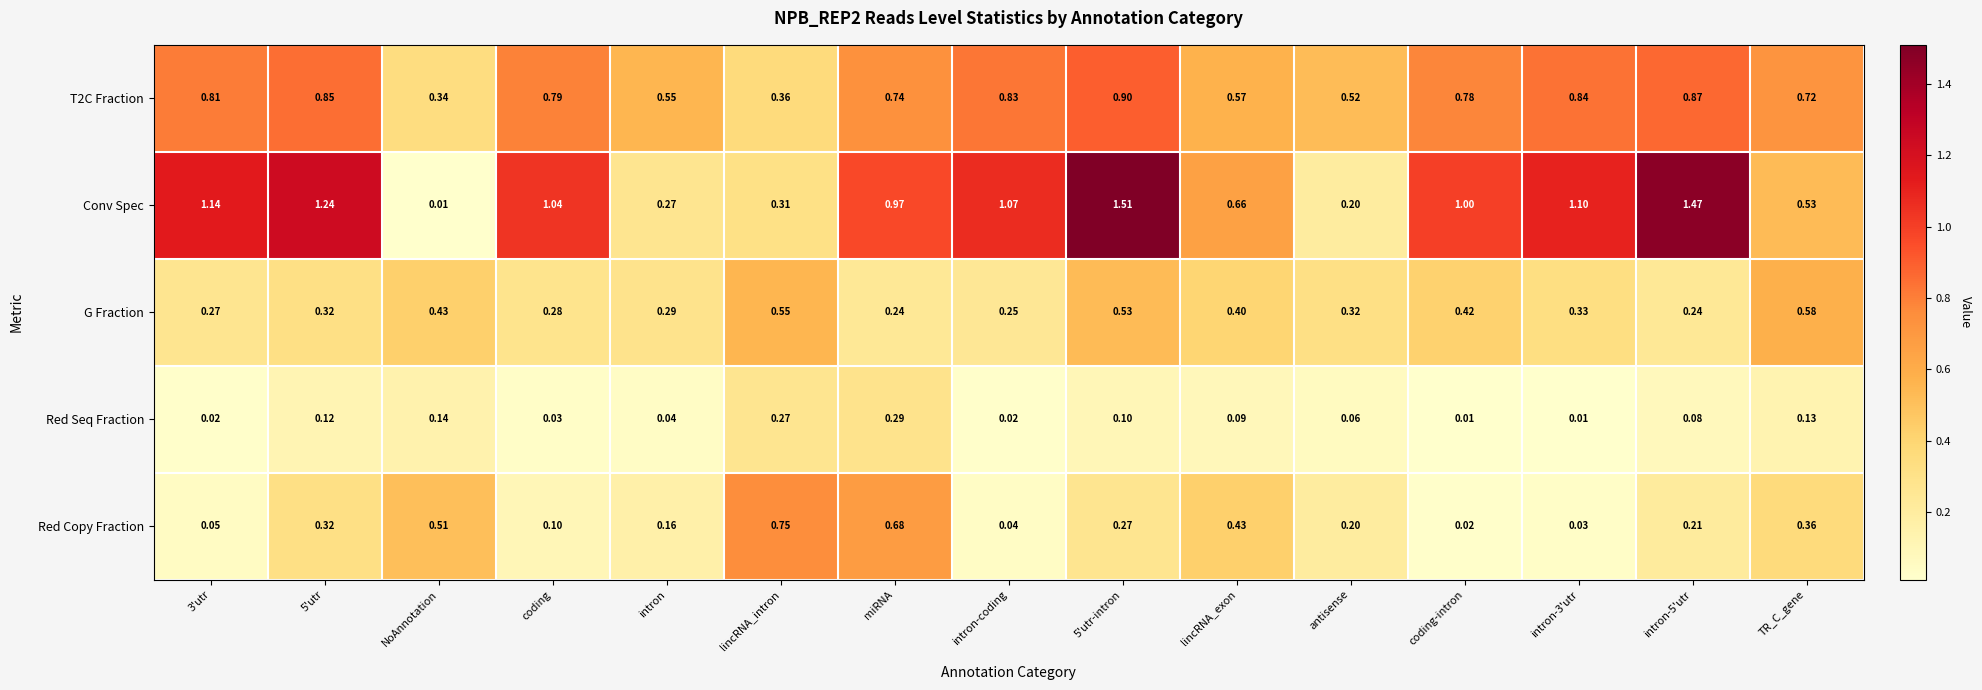

How many series are shown in this chart?

5